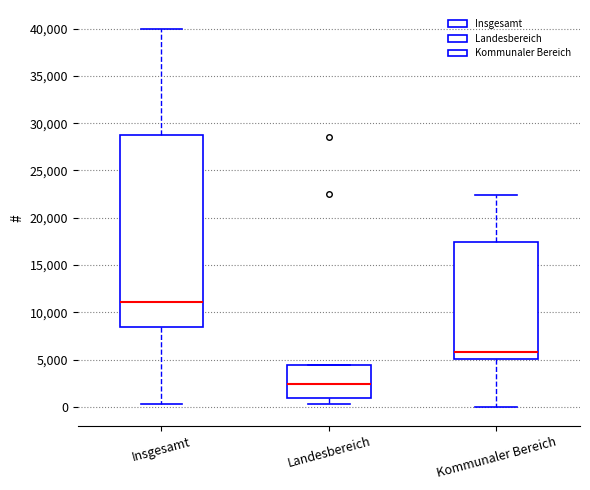

Reading left to right, transcribe this box plot: for each box, give where its median line is, the range the box spans, and where its two whiskers end, as read against the y-axis. The values are not printed on the chart, so give them approximately, as read against the axis.

Insgesamt: median 11000, box 8500 to 28500, whiskers 500 to 40000
Landesbereich: median 2500, box 1000 to 4500, whiskers 500 to 4500
Kommunaler Bereich: median 6000, box 5000 to 17500, whiskers 0 to 22500